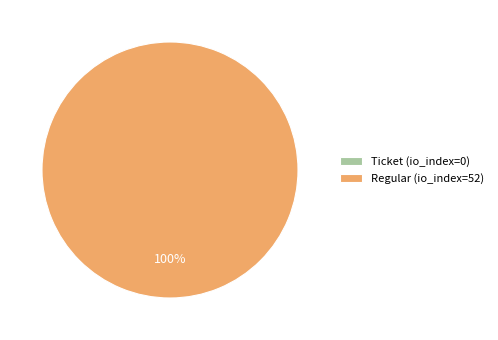

To the nearest percent, what is the average slice percentage?

50%